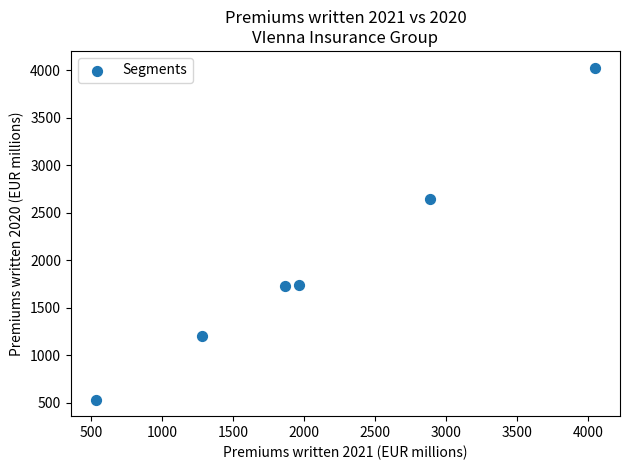

What is the range of X values (max minus min)?

3516.7